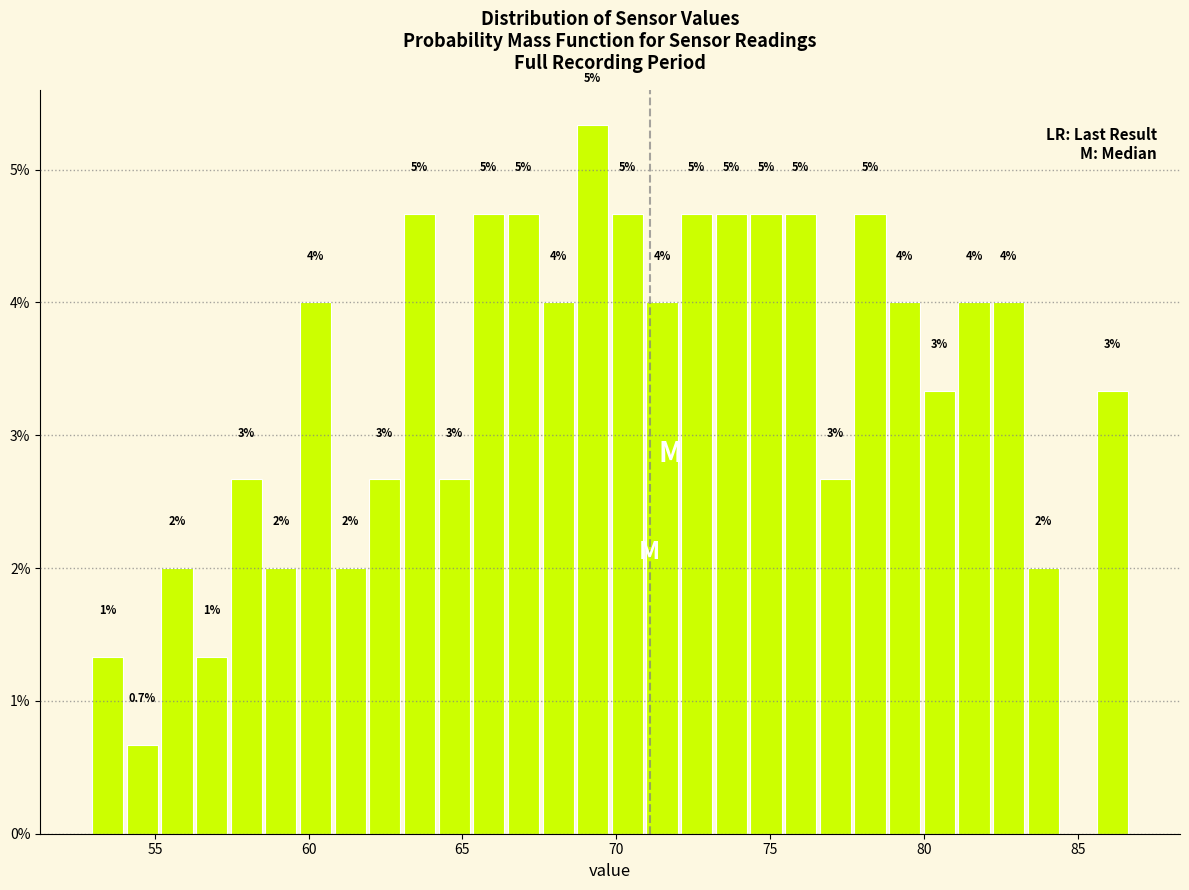

Read against the x-axis, roughly where is the centre of the tallest bar?

69.0